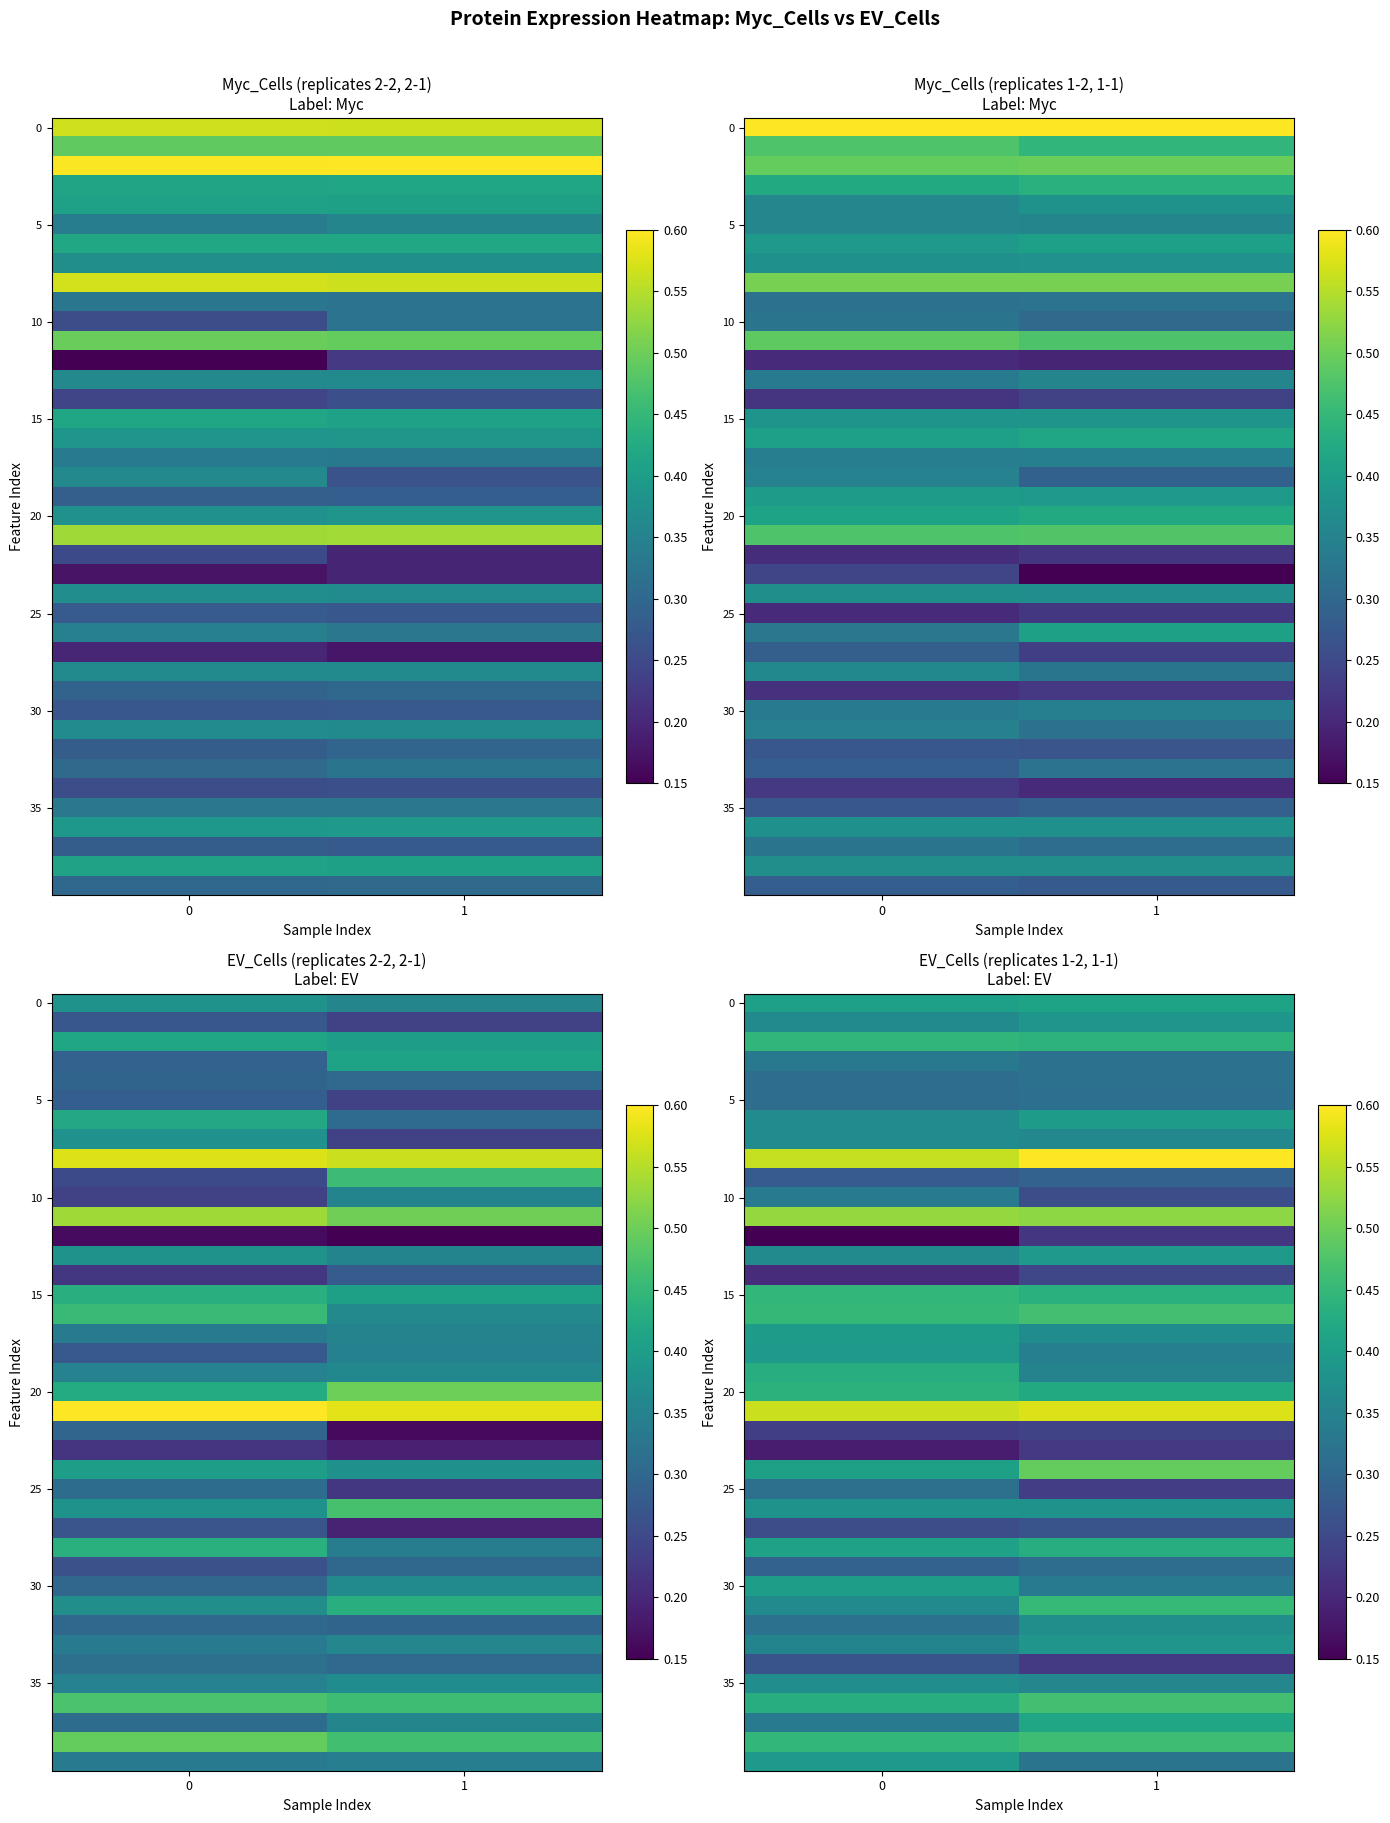

How many data points does each series have?

2